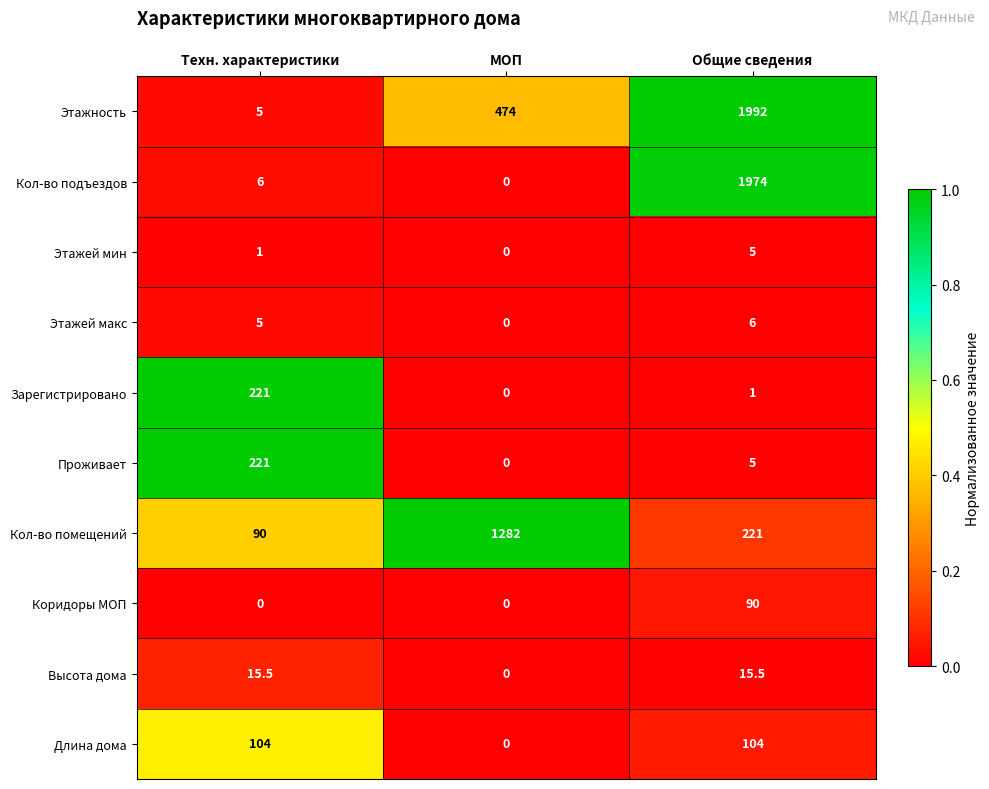

How many distinct data groups are displayed?

10